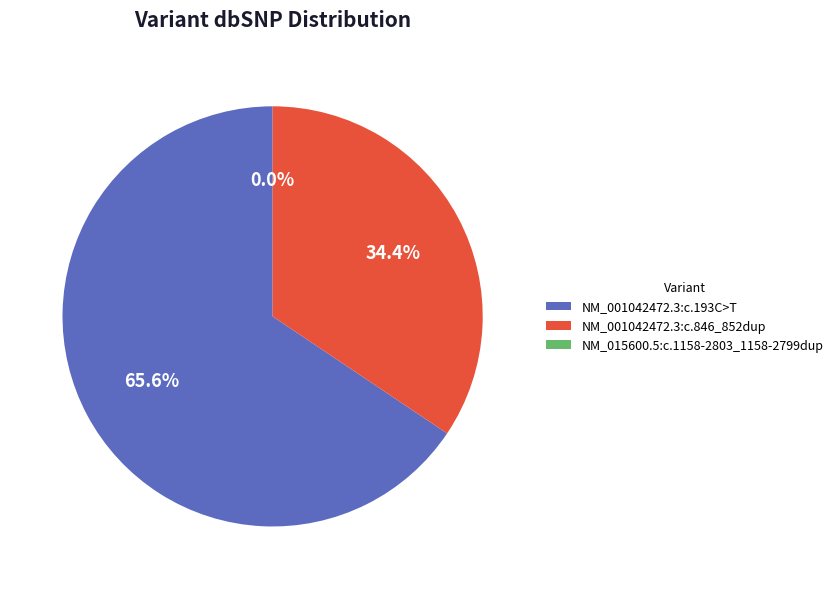

Which category has the biggest portion of the pie?

NM_001042472.3:c.193C>T